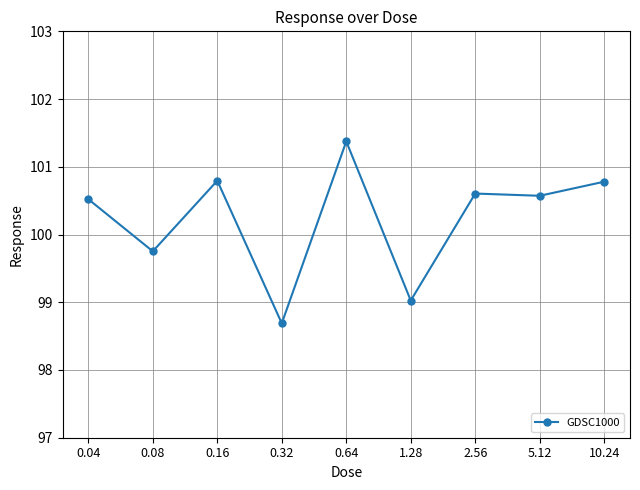

Reading right to left, extract all data points from this chart.

100.8	100.6	100.6	99.0	101.4	98.7	100.8	99.8	100.5